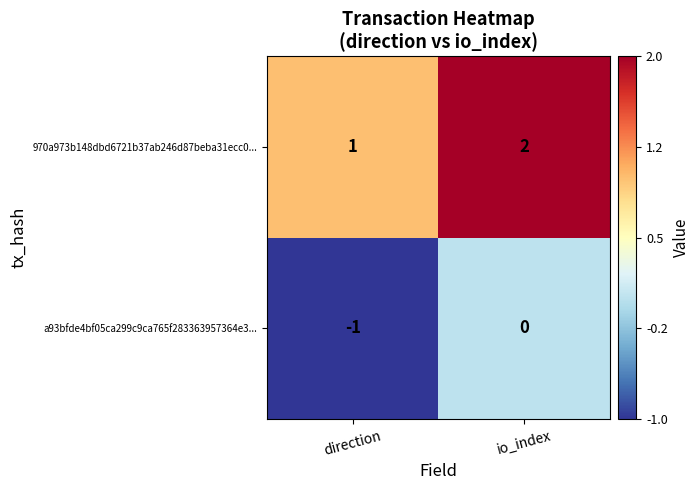

The a93bfde4bf05ca299c9ca765f283363957364e3... series shows -1 at io_index. True or false?

False